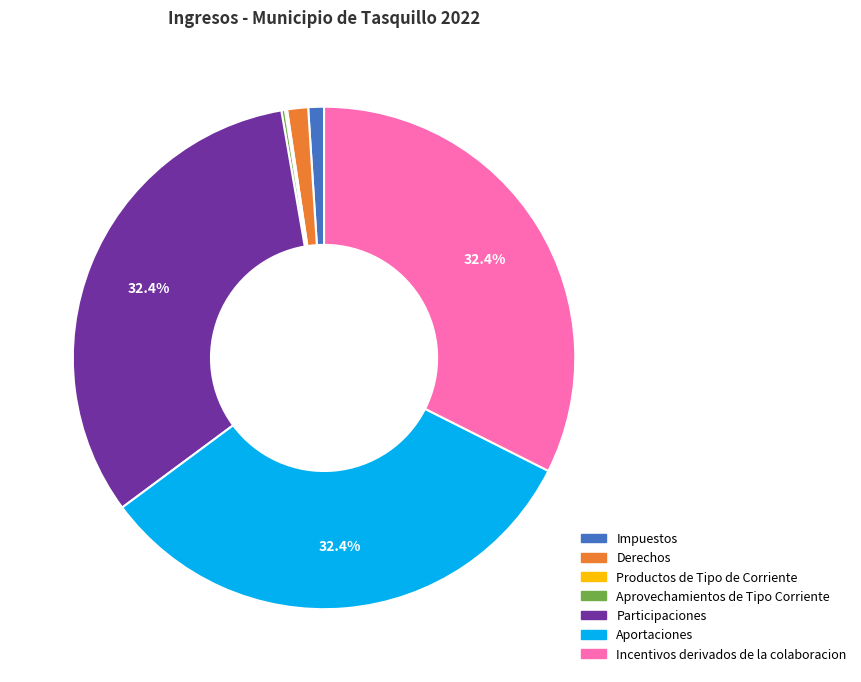

To the nearest percent, what is the combined percentage of Incentivos derivados de la colaboracion and Aportaciones?

65%